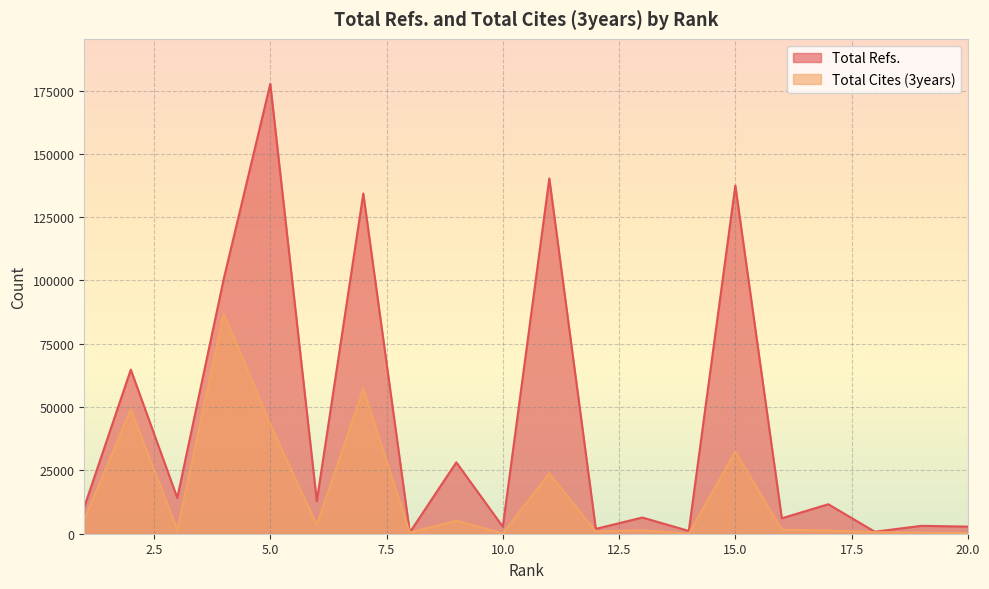

At which category does the chart reach its peak across all series?

5